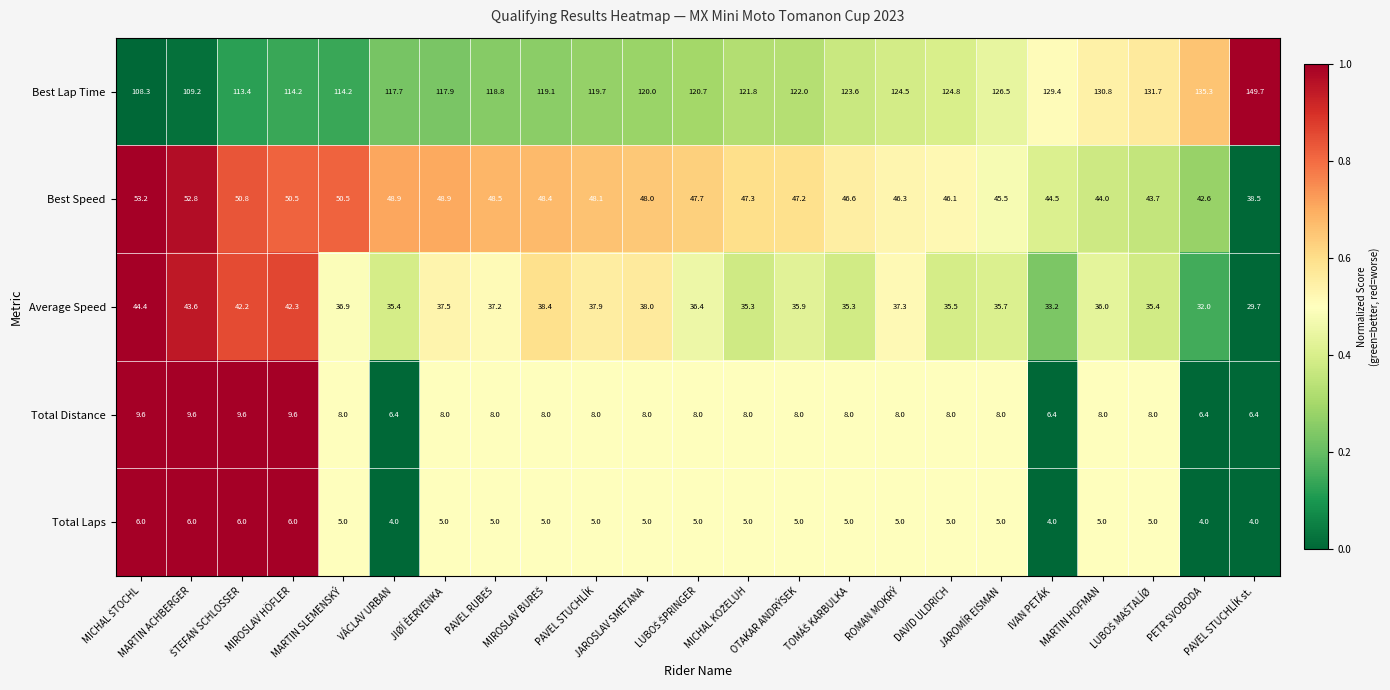

Rank the series at MIROSLAV HÖFLER from lowest to highest value.

Total Laps, Total Distance, Average Speed, Best Speed, Best Lap Time